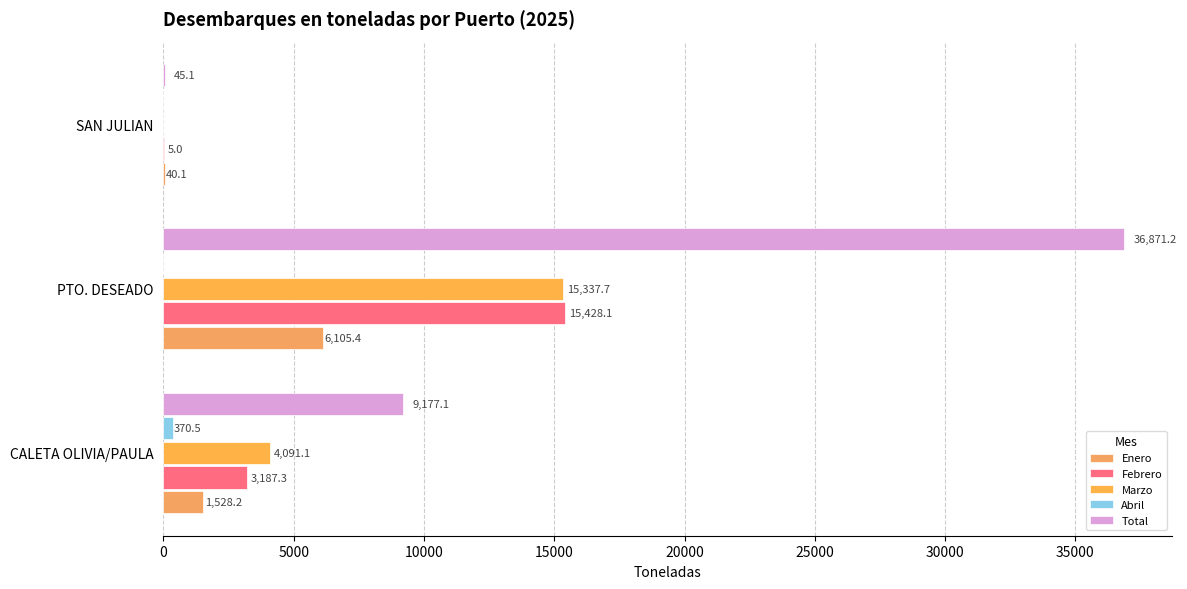

How many categories are shown in the chart?

3